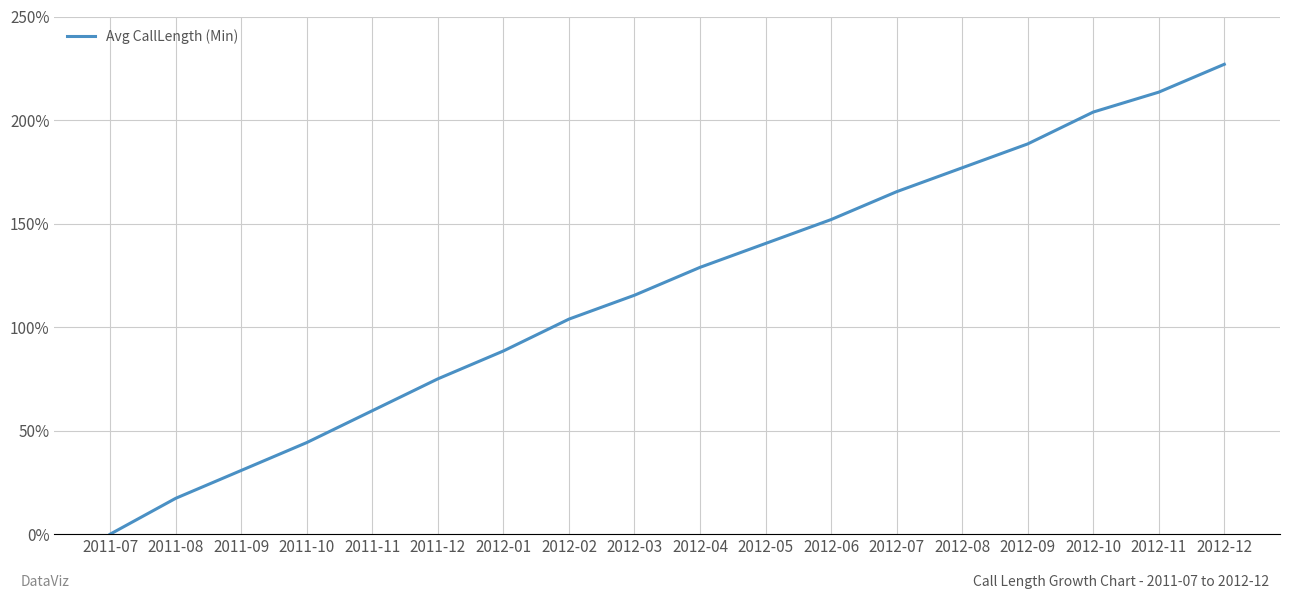

Rank the categories by value from highest to lowest.

2012-12, 2012-11, 2012-10, 2012-09, 2012-08, 2012-07, 2012-06, 2012-05, 2012-04, 2012-03, 2012-02, 2012-01, 2011-12, 2011-11, 2011-10, 2011-09, 2011-08, 2011-07